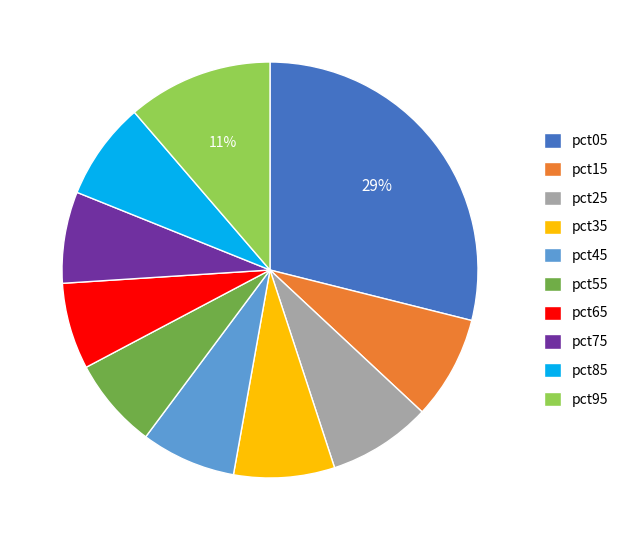

Which category has the biggest portion of the pie?

pct05